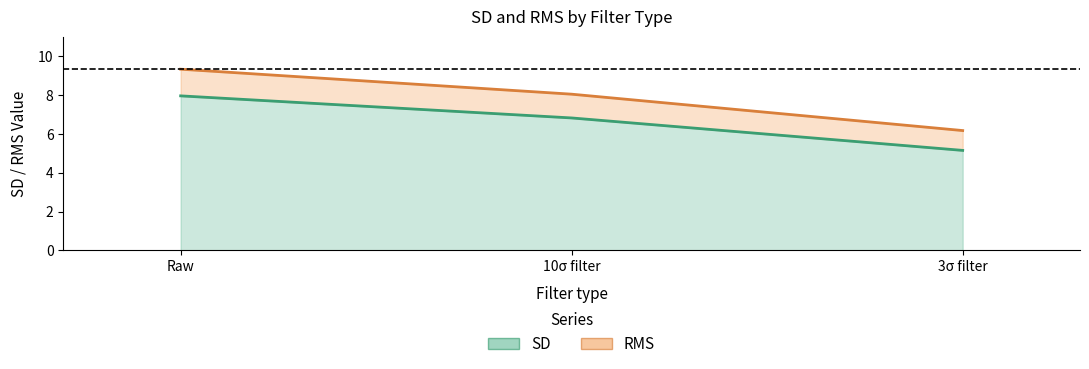

At which label does RMS first exceed 8?

Raw